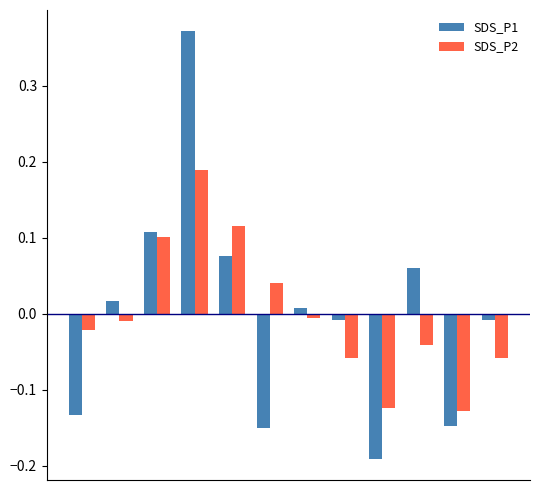

Count the number of data series in this chart.

2